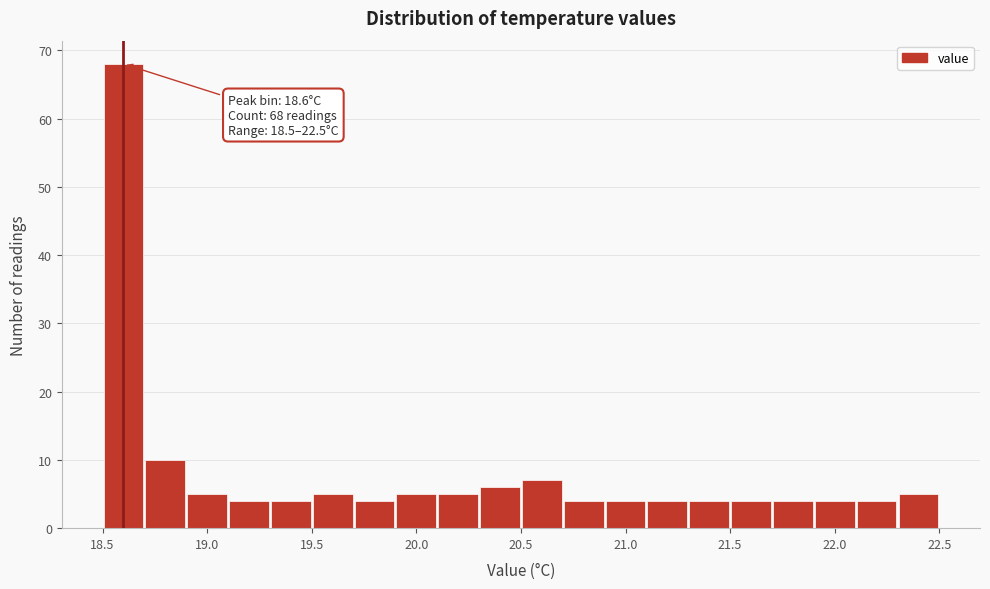

Over which range of the x-axis is the bar tallest?

18.5 to 18.7